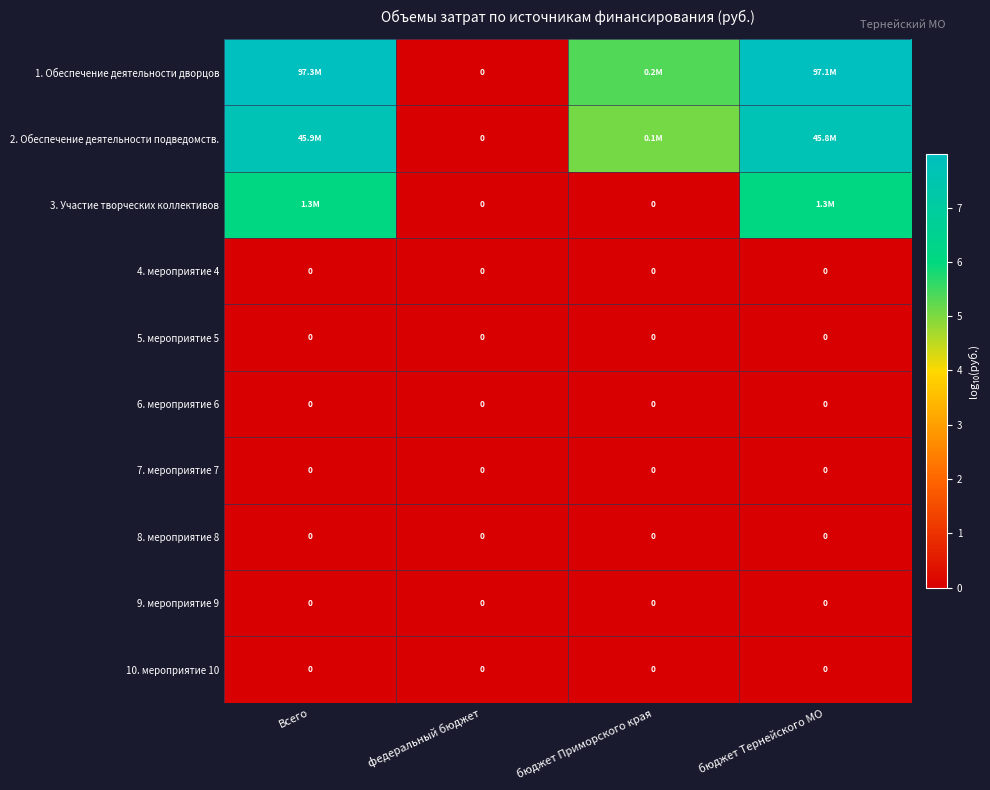

Rank the categories by 7. мероприятие 7 value from highest to lowest.

Всего, федеральный бюджет, бюджет Приморского края, бюджет Тернейского МО